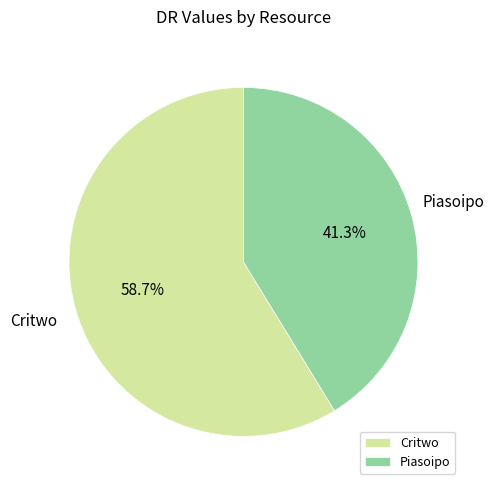

What percentage is the Critwo slice, to the nearest percent?

59%